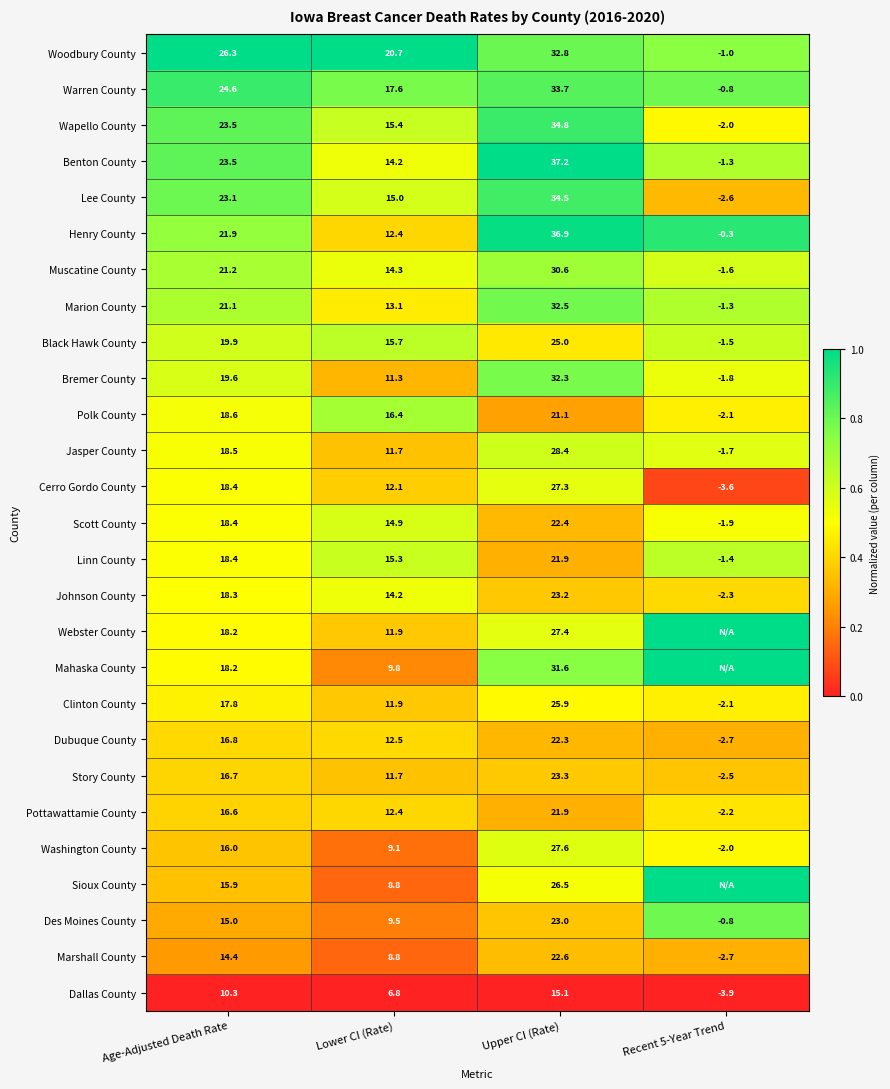

What is the difference between the second highest and minimum values in the Polk County series?

20.7